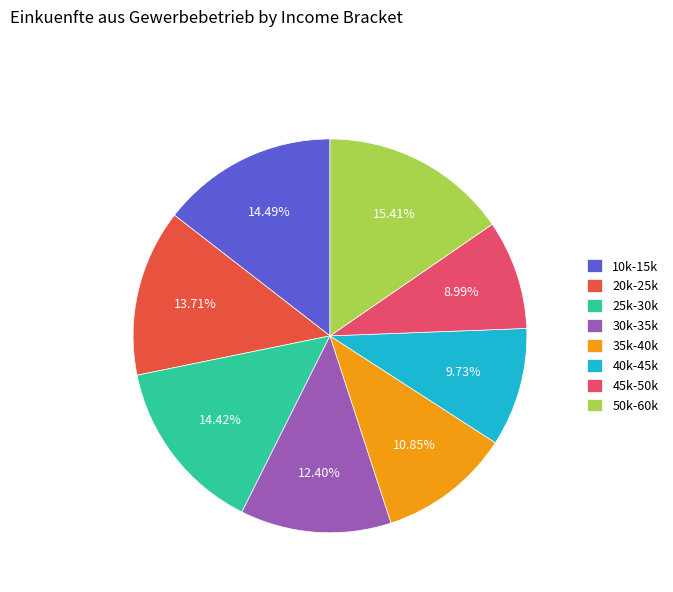

Which slice is the smallest?

45k-50k